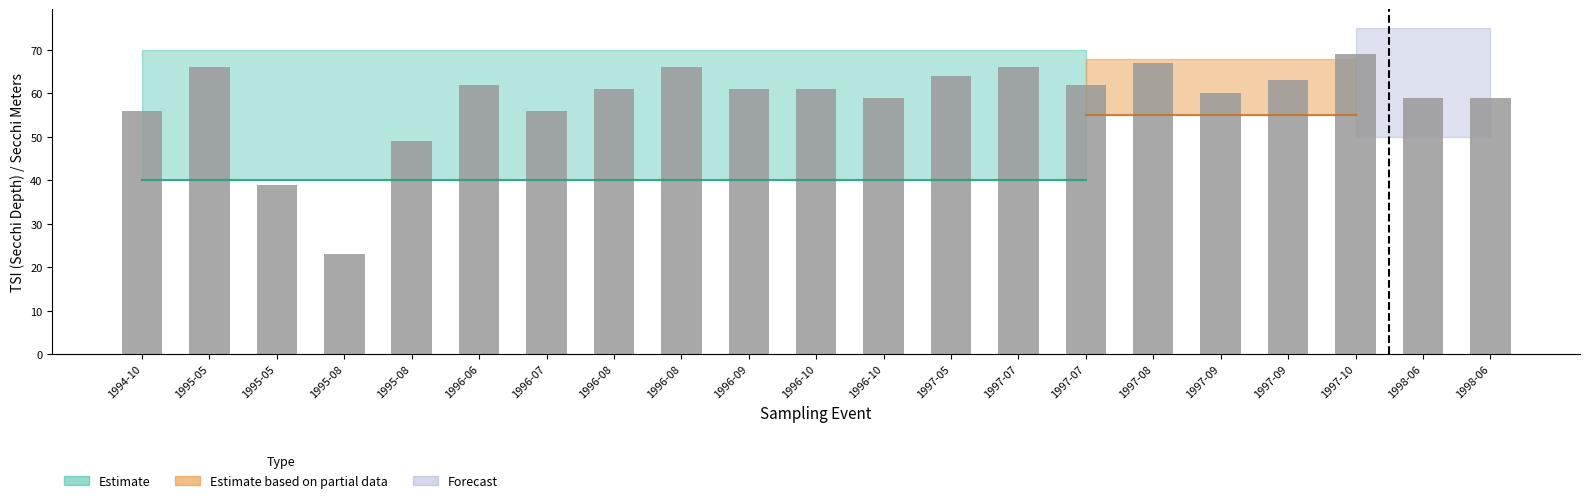

How many bars are there in total?

21